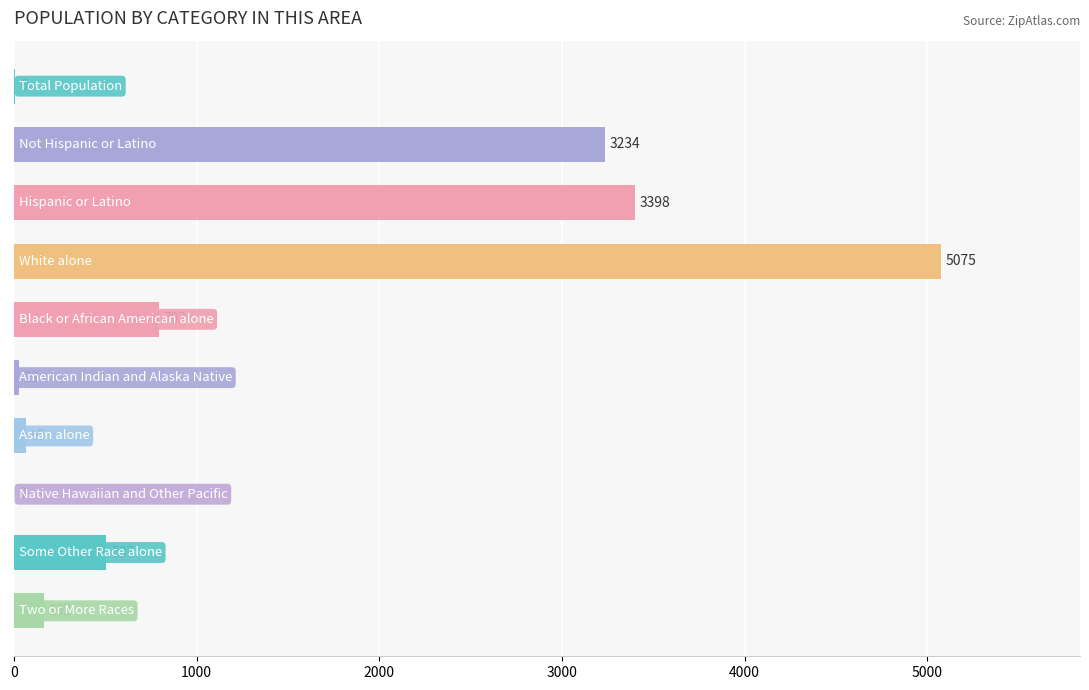

How many data points does each series have?

10